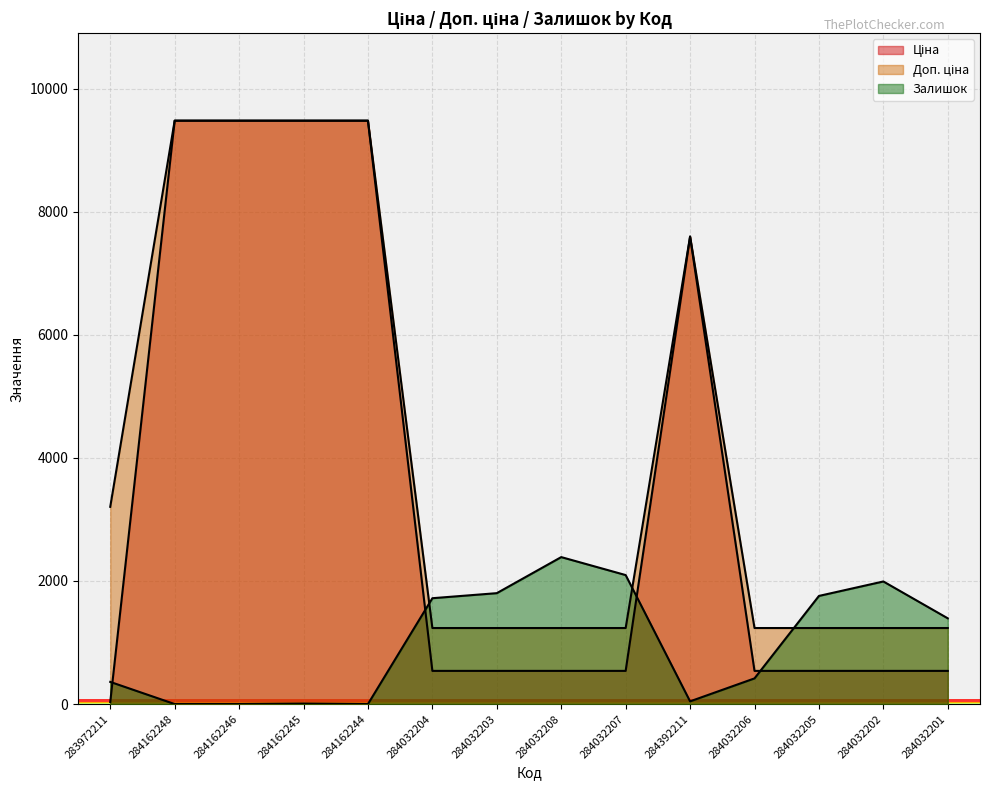

What is the total value across all series at 284032206?

2191.4